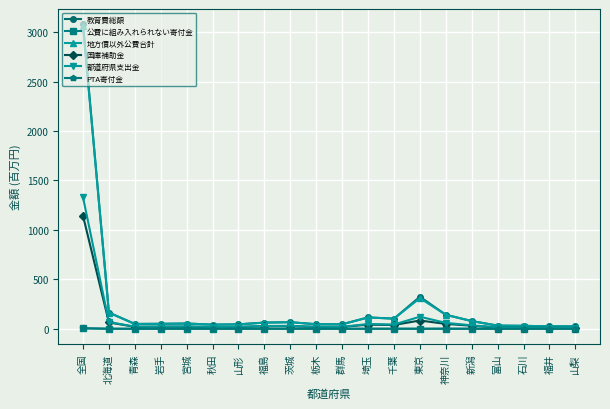

What are all the series names shown in the legend?

教育費総額, 公費に組み入れられない寄付金, 地方債以外公費合計, 国庫補助金, 都道府県支出金, PTA寄付金